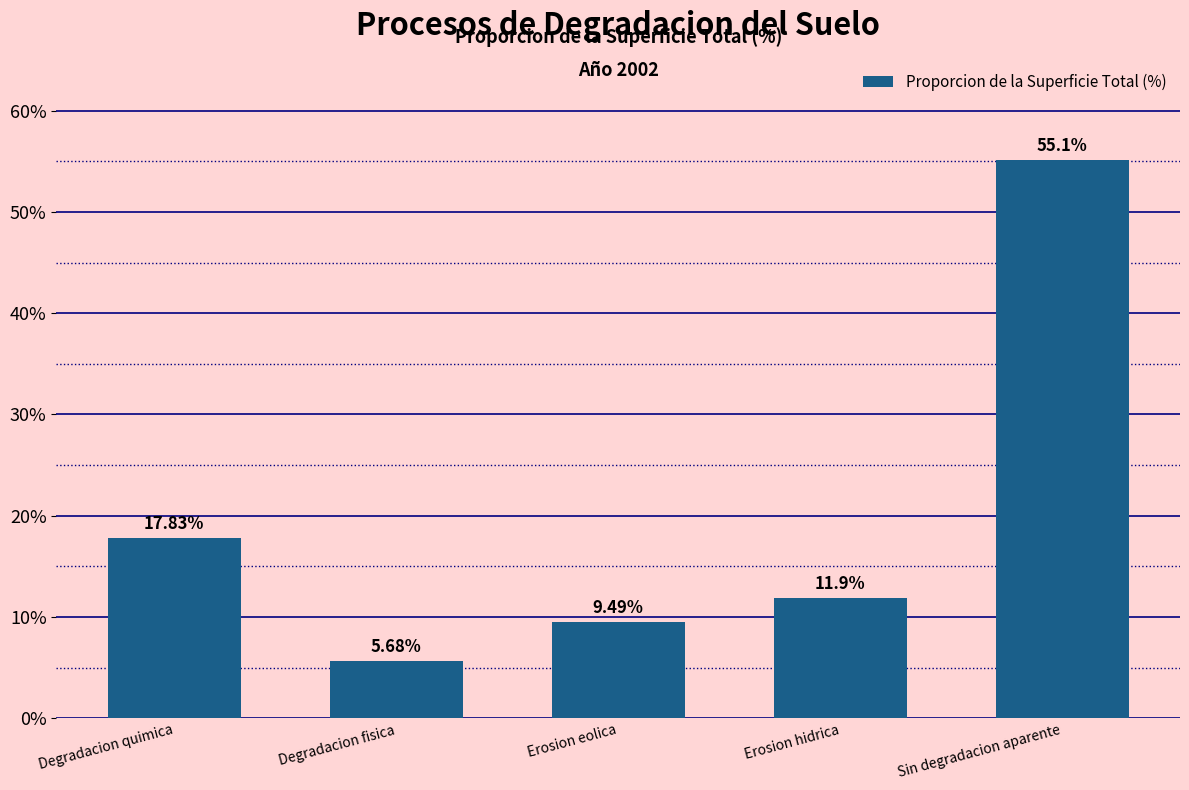

Count the number of data series in this chart.

1